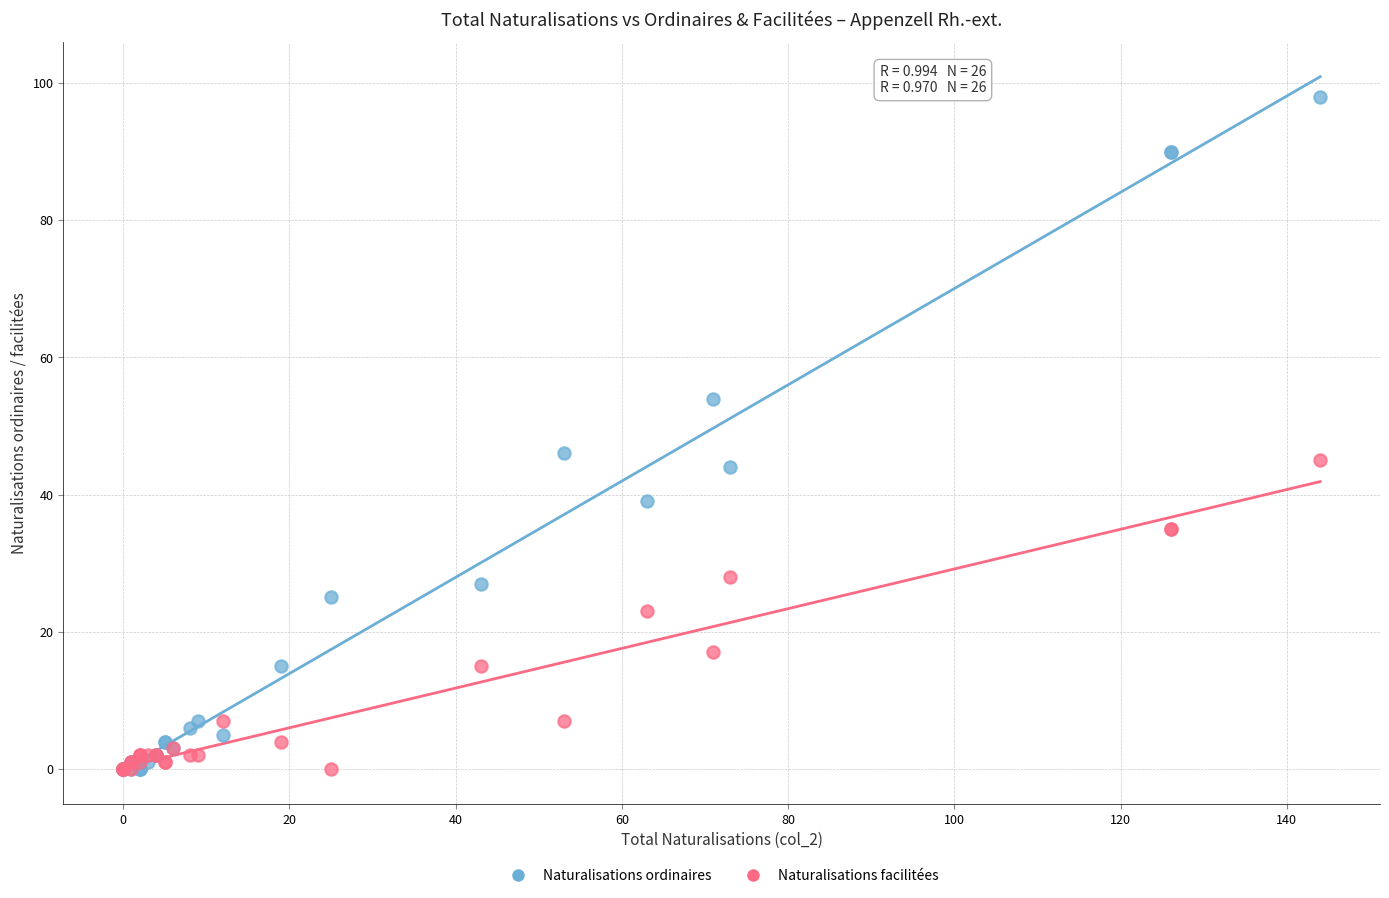

Which series contains the highest Y value?

Naturalisations ordinaires